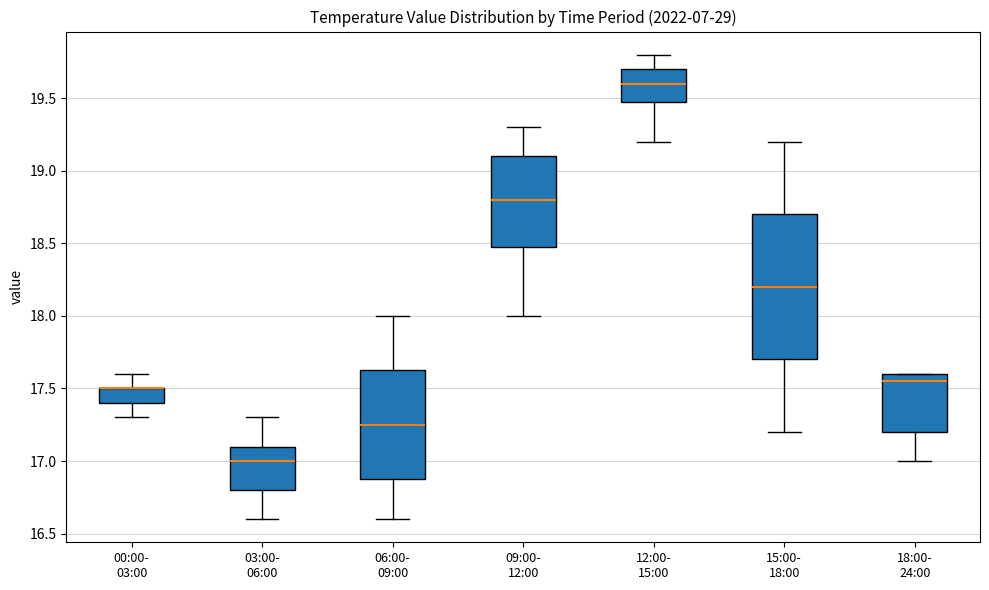

Which box is the tallest, from its lower edge to its upper edge?

15:00- 18:00